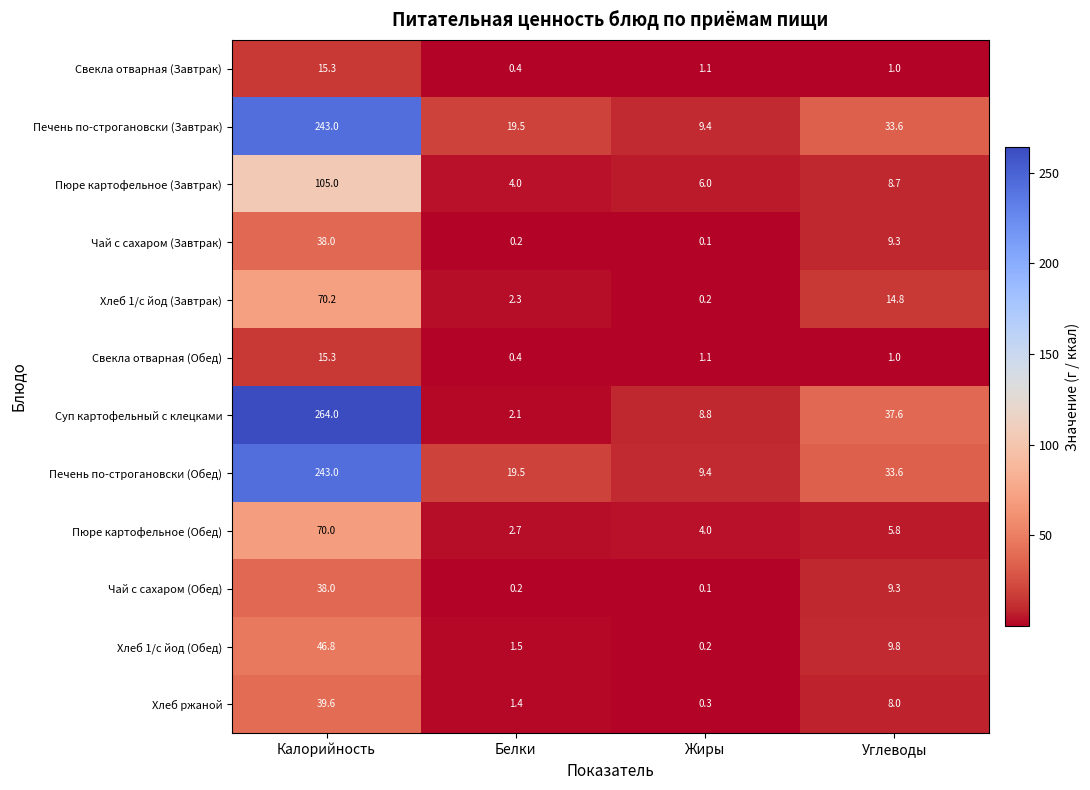

How many series are shown in this chart?

12